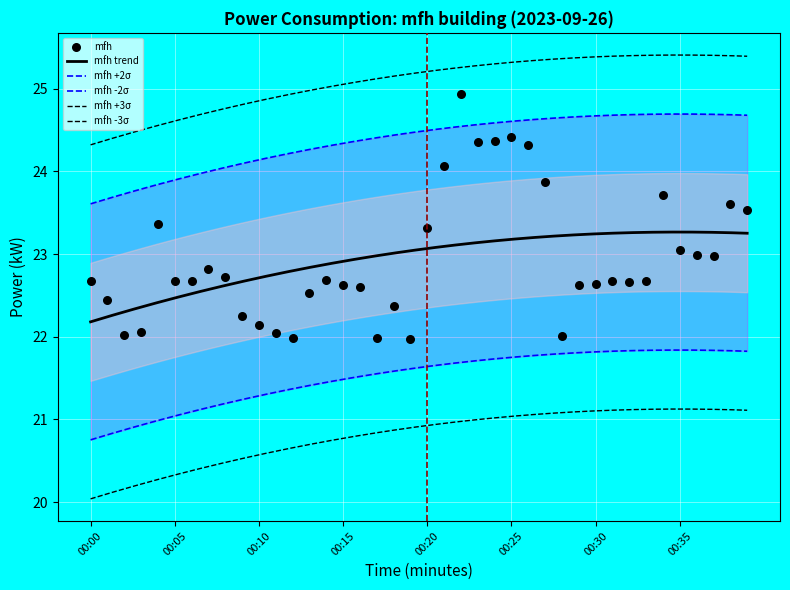

What is the ratio of the value at 00:11 to the value at 00:14?

1.0